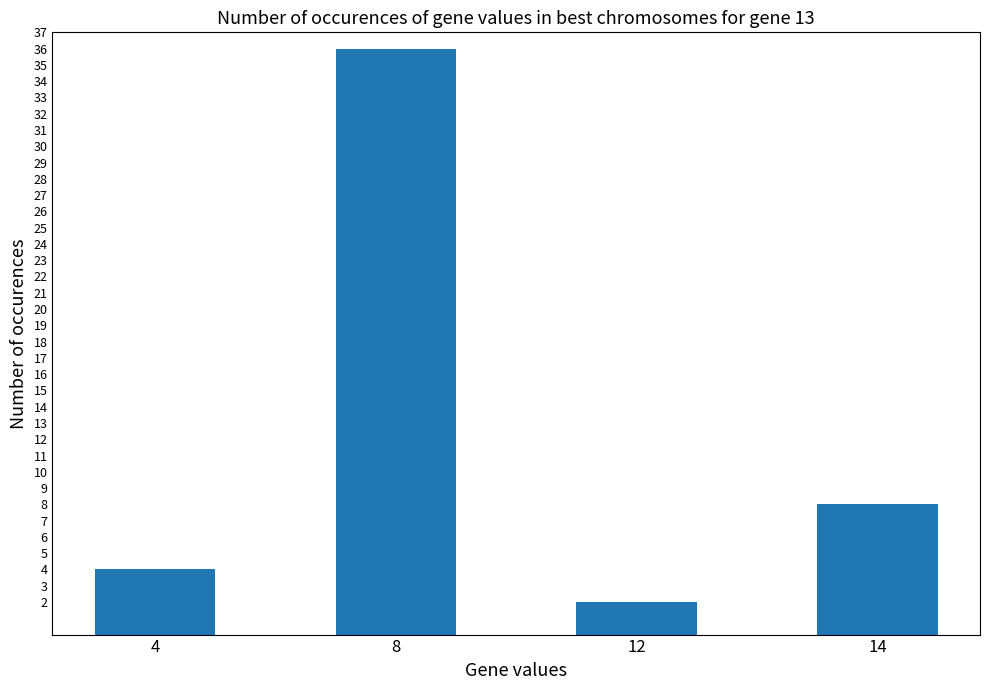

List the labels in order of value, smallest first.

12, 4, 14, 8